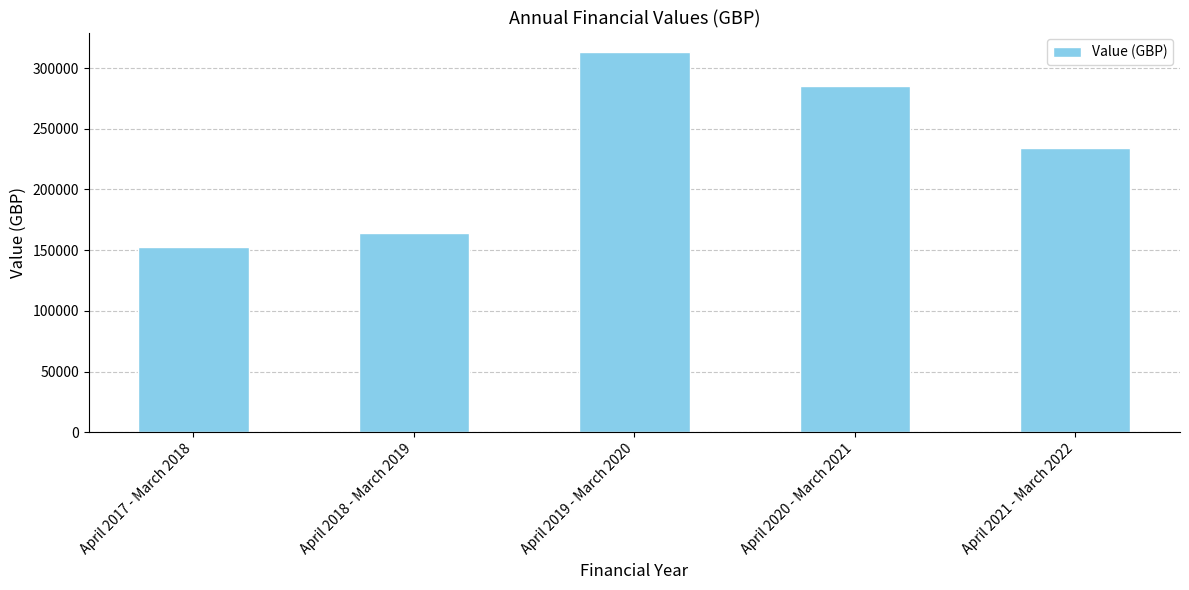

Is it true that the value at April 2019 - March 2020 is 313578.2?

True